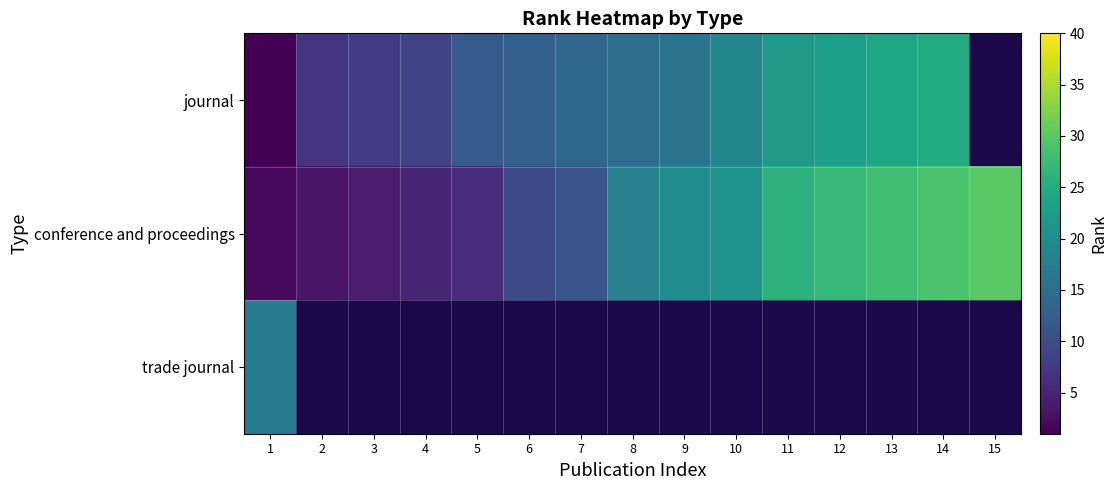

Where does the conference and proceedings series first go above 18?

9